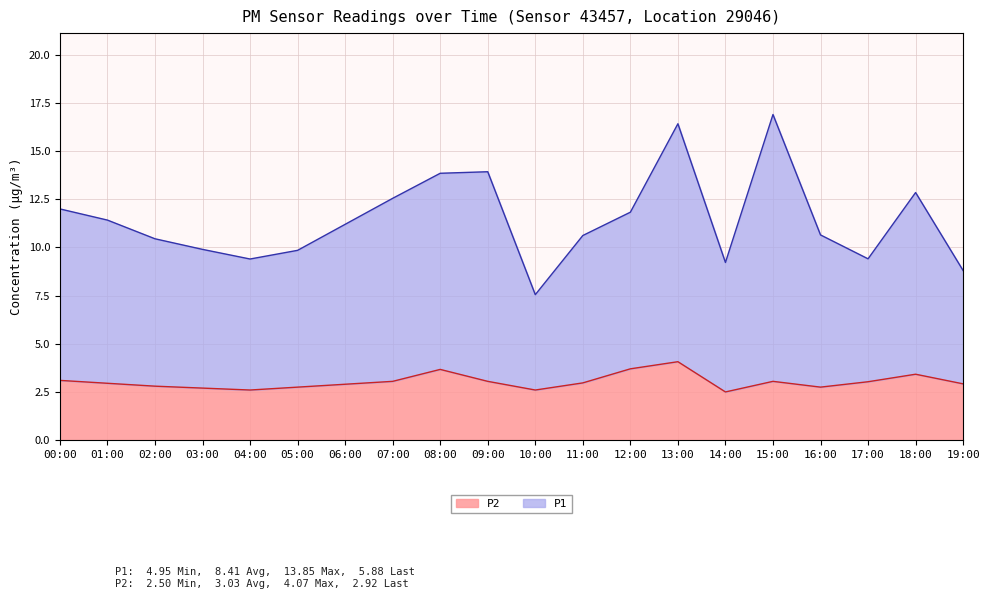

List the series in order of their overall mean, highest first.

P1, P2